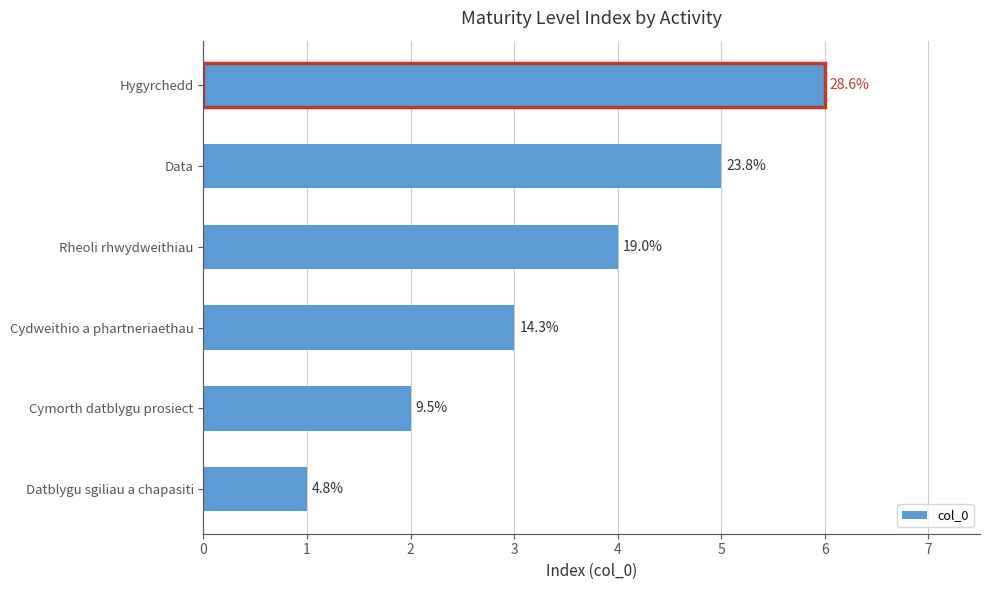

Between Rheoli rhwydweithiau and Cydweithio a phartneriaethau, which is larger?

Rheoli rhwydweithiau